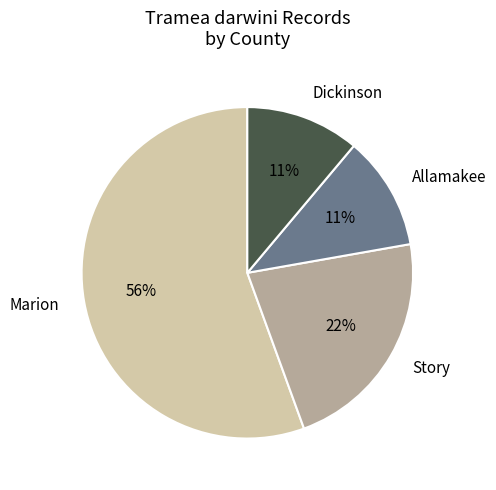

To the nearest percent, what is the average slice percentage?

25%